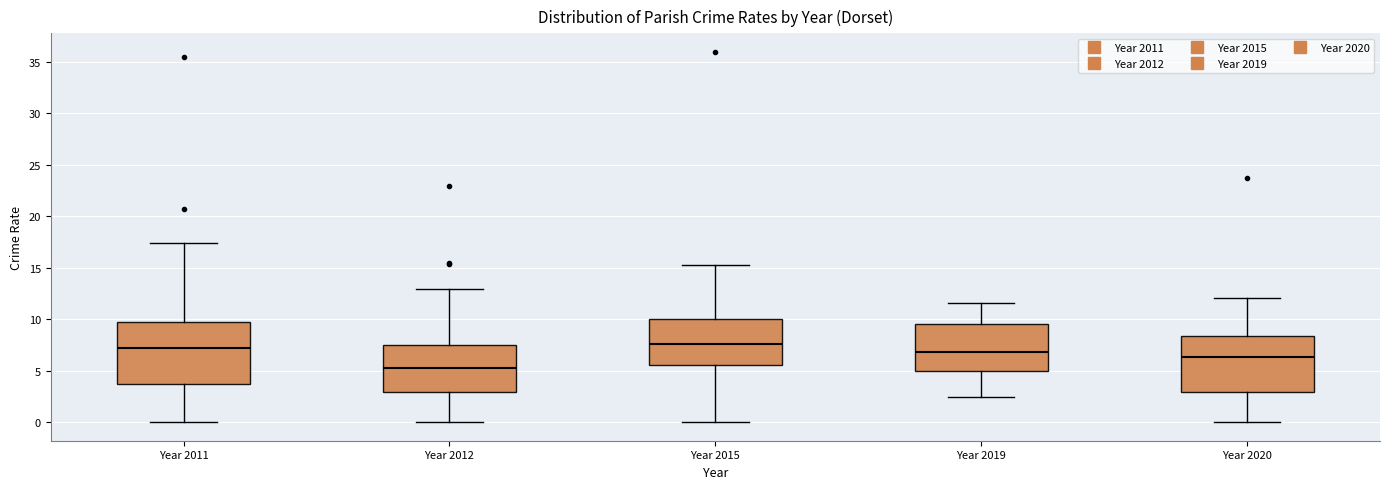

Reading left to right, read every box against the y-axis: the position of its median line, the range the box covers, and the ends of its whiskers. The values are not printed on the chart, so give them approximately, as read against the axis.

Year 2011: median 7.0, box 3.5 to 9.5, whiskers 0.0 to 17.5
Year 2012: median 5.5, box 3.0 to 7.5, whiskers 0.0 to 13.0
Year 2015: median 7.5, box 5.5 to 10.0, whiskers 0.0 to 15.5
Year 2019: median 7.0, box 5.0 to 9.5, whiskers 2.5 to 11.5
Year 2020: median 6.5, box 3.0 to 8.5, whiskers 0.0 to 12.0